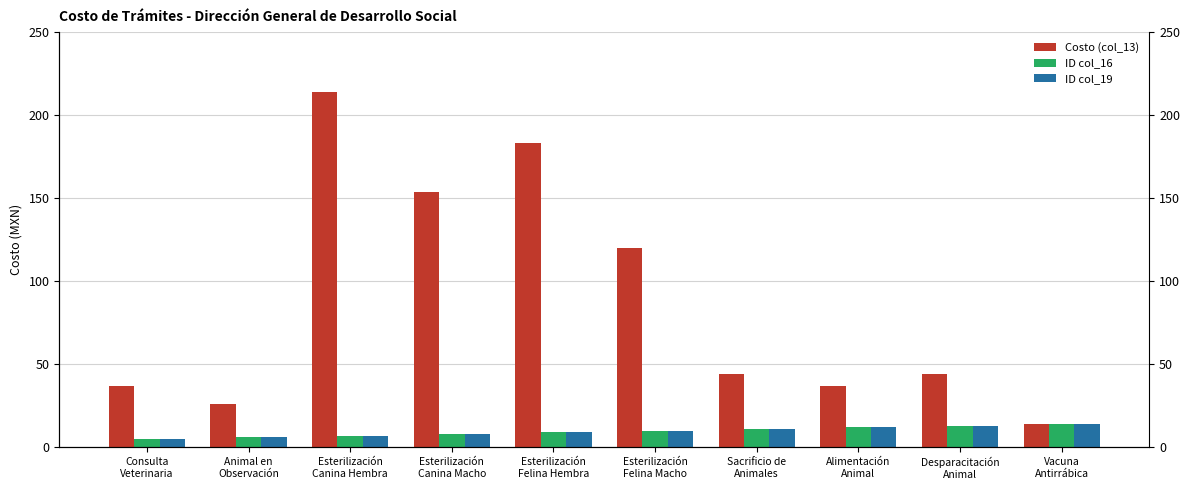

Reading left to right, what are all the values shown in this chart?

Costo (col_13): 37	26	214	154	183	120	44	37	44	14
ID col_16: 5	6	7	8	9	10	11	12	13	14
ID col_19: 5	6	7	8	9	10	11	12	13	14